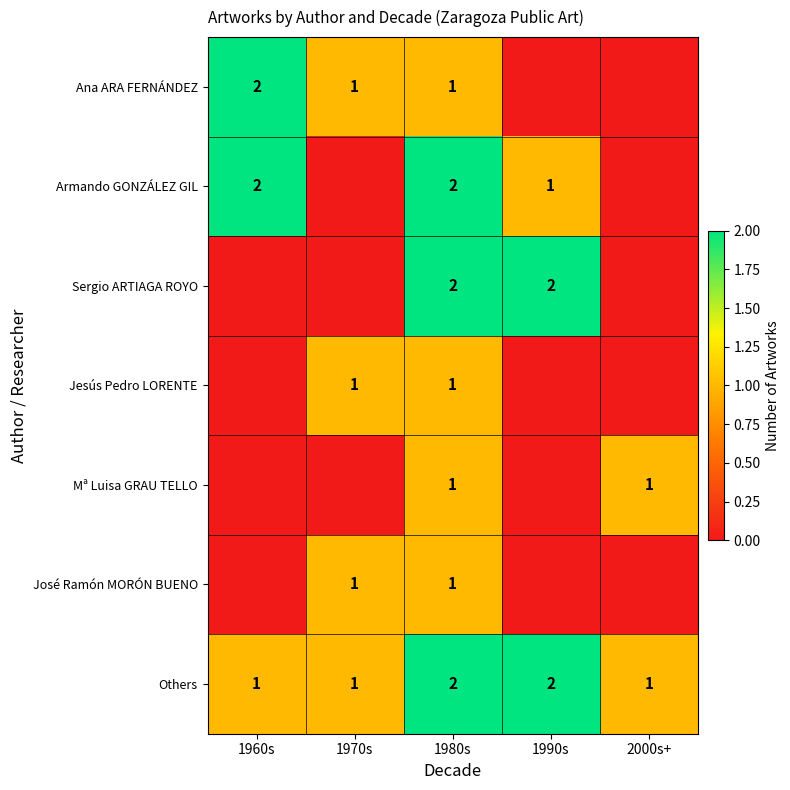

The Others series shows 2 at 1990s. True or false?

True